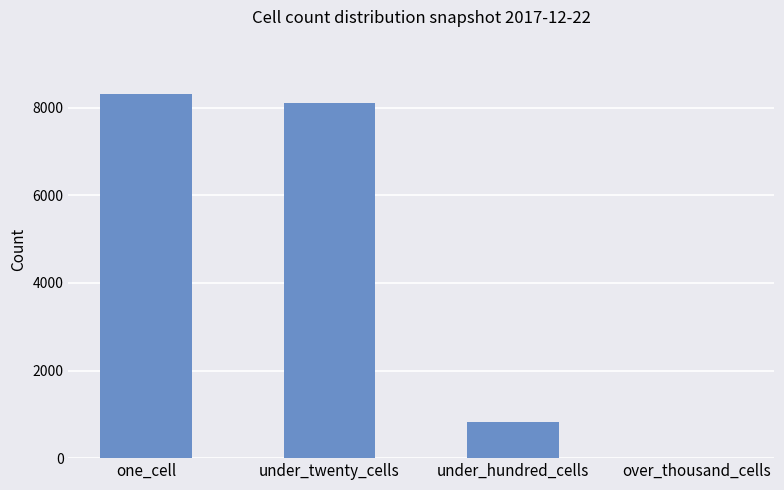

What is the sum of the values at under_twenty_cells and one_cell?

16410